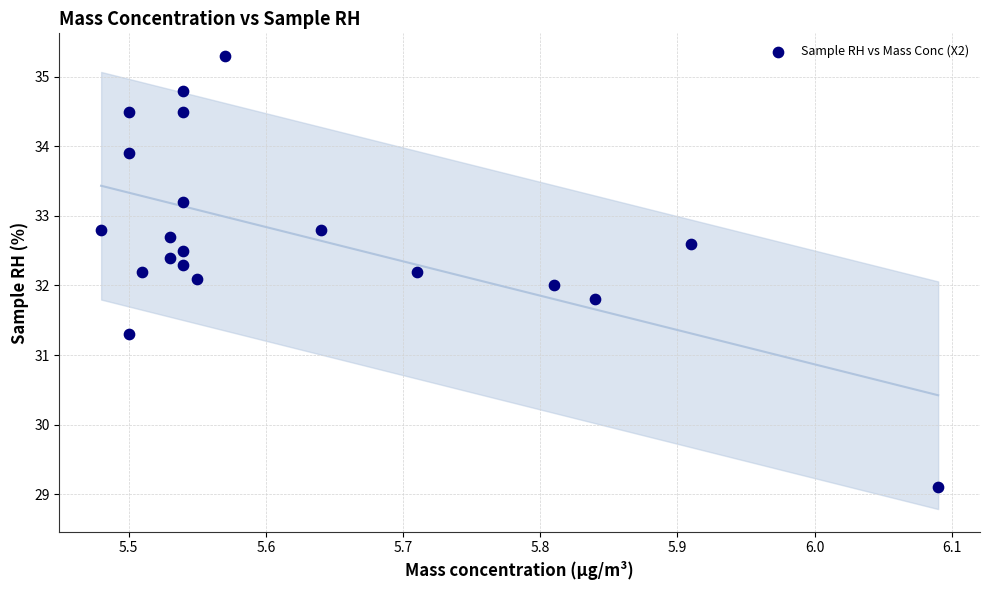

What is the range of Y values (max minus min)?

6.2